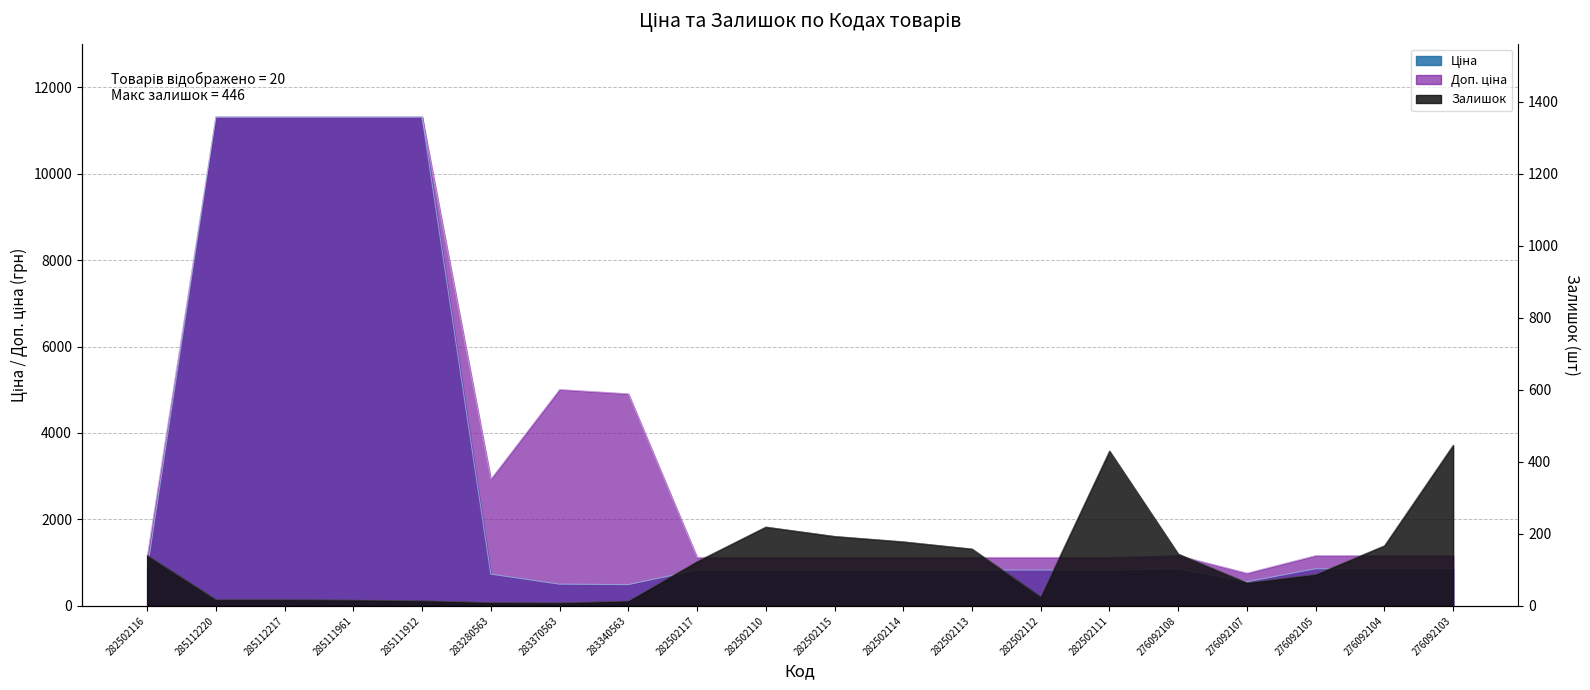

In Доп. ціна, how many points are higher than both neighbors (excluding endpoints)?

2